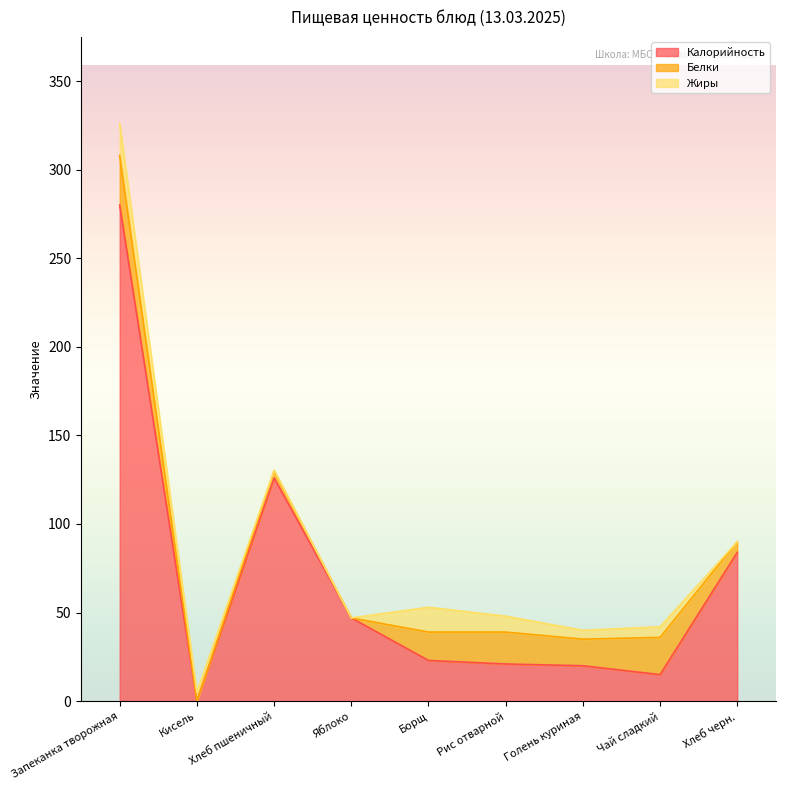

Which series changed the most between Кисель and Голень куриная?

Калорийность